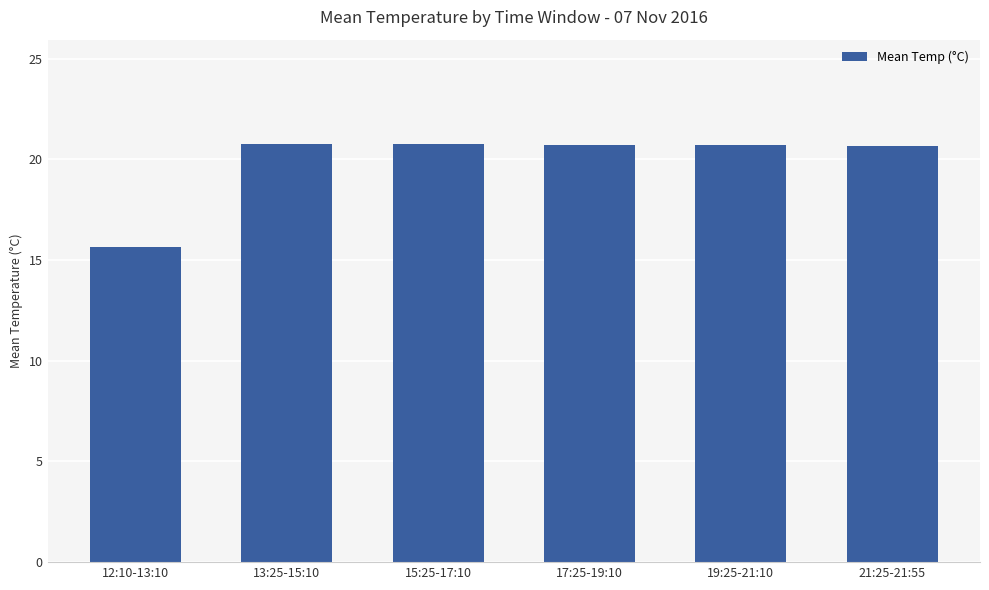

Between 12:10-13:10 and 17:25-19:10, which is larger?

17:25-19:10